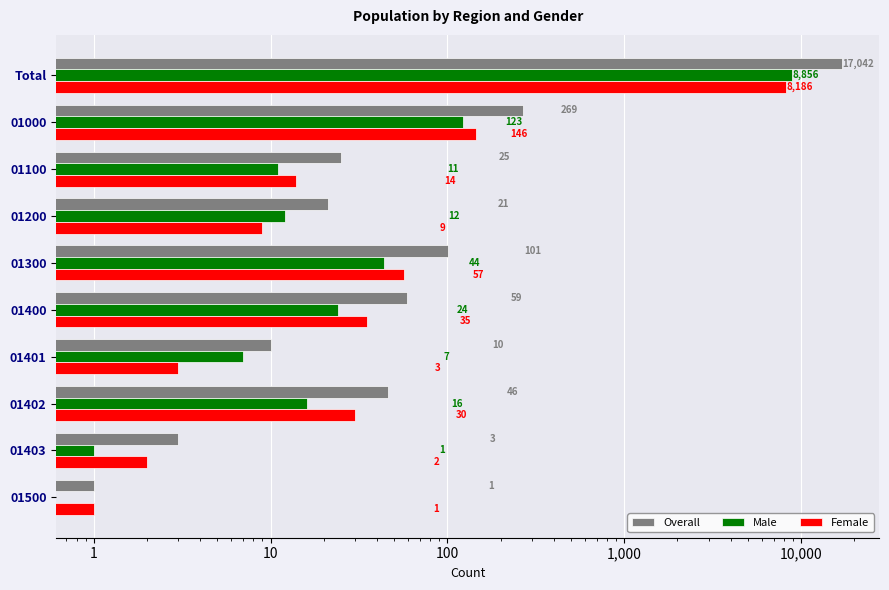

Reading left to right, extract all data points from this chart.

Overall: 17042	269	25	21	101	59	10	46	3	1
Male: 8856	123	11	12	44	24	7	16	1	0
Female: 8186	146	14	9	57	35	3	30	2	1